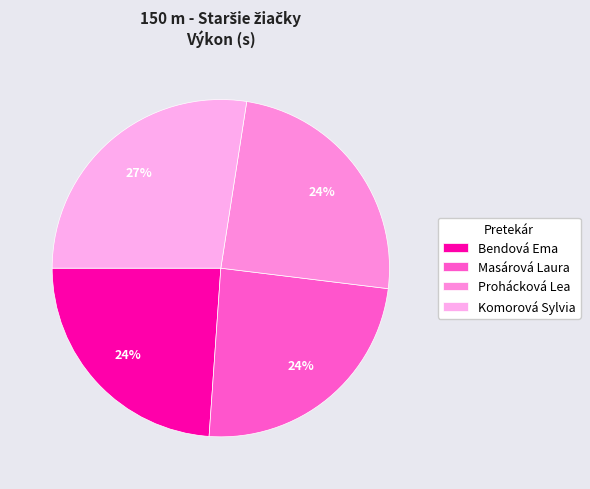

Count the number of slices in the pie.

4